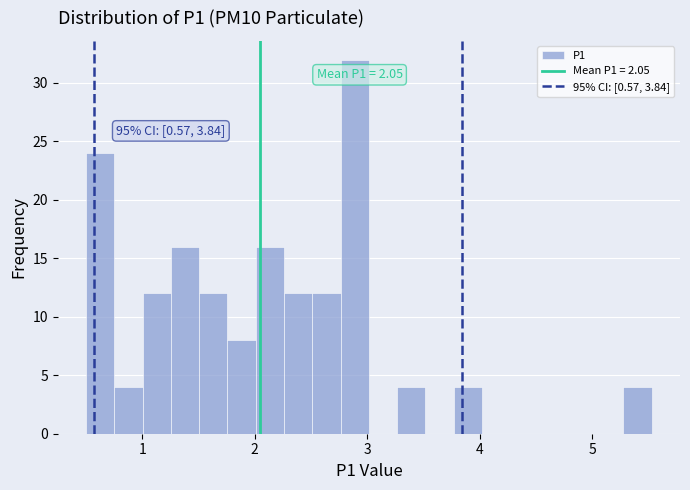

Around what value on the x-axis is the tallest bar? Give the approximate position of its centre, as read against the axis.

2.9